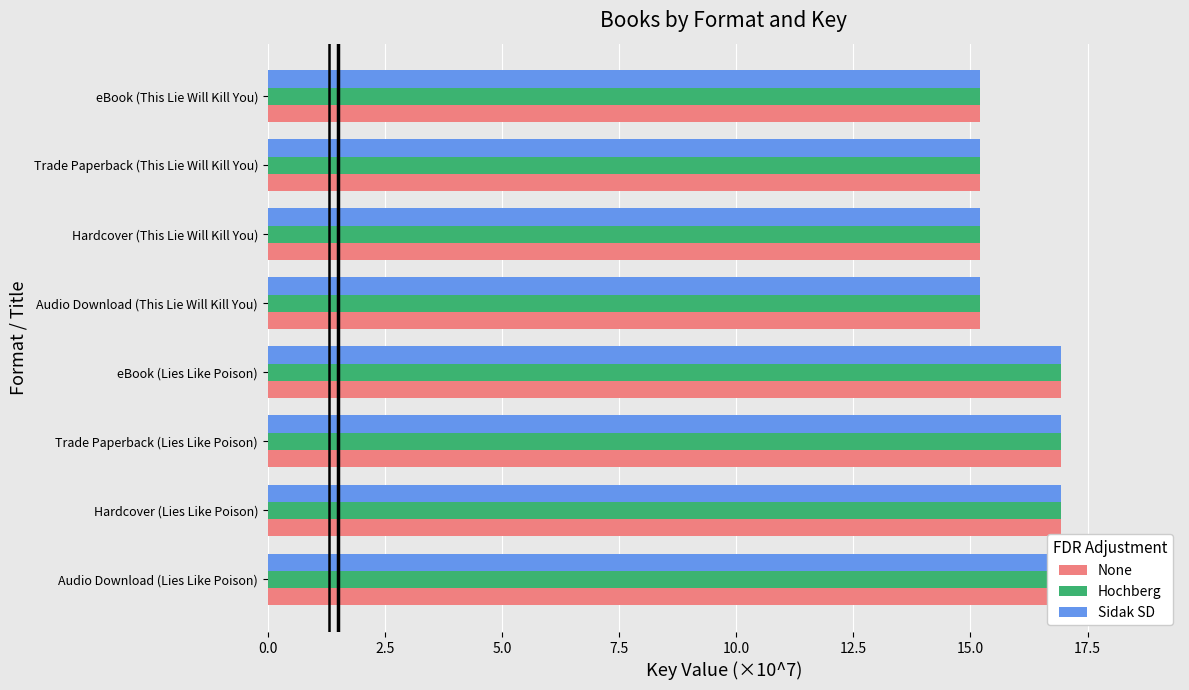

What is the maximum value shown in the chart?

16.9